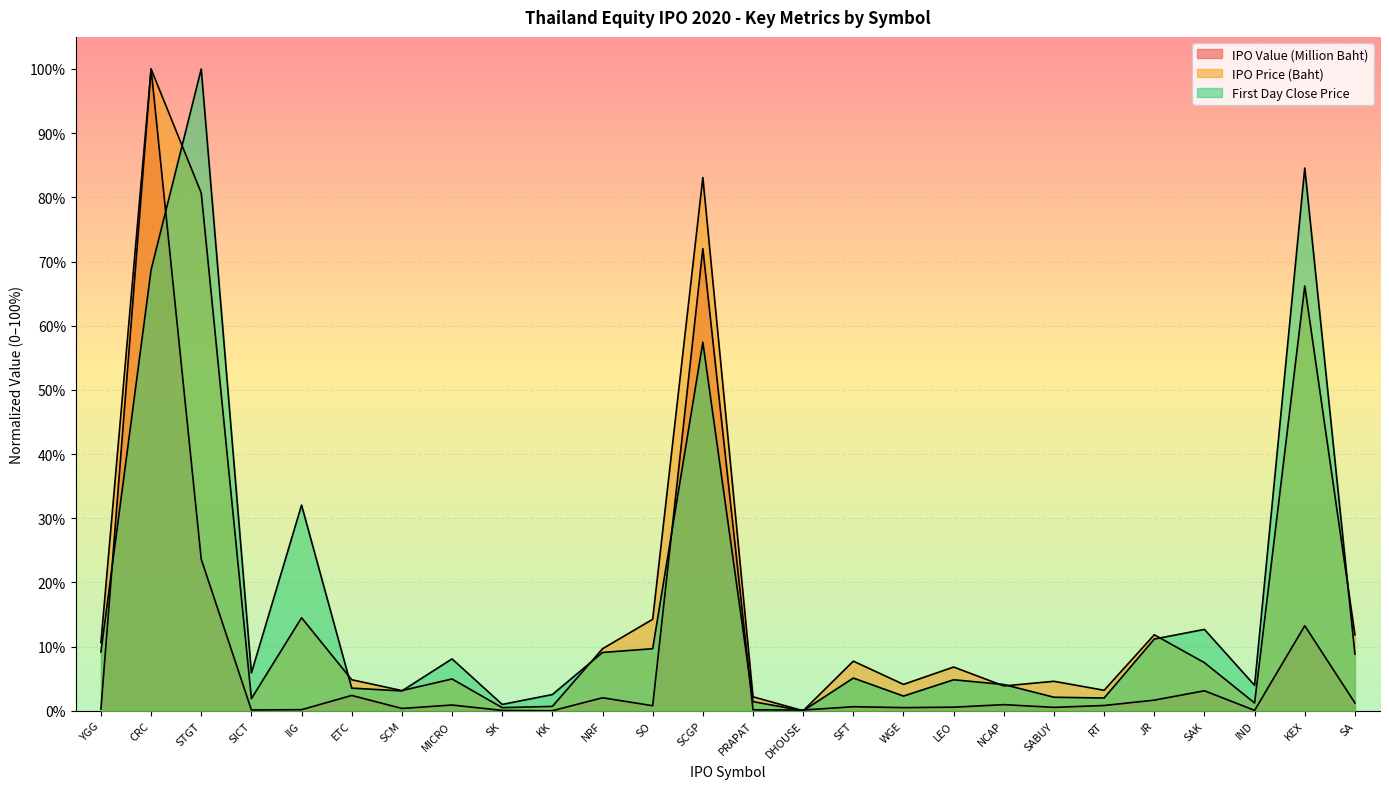

Between SCM and DHOUSE, which series saw the biggest shift?

IPO Price (Baht)